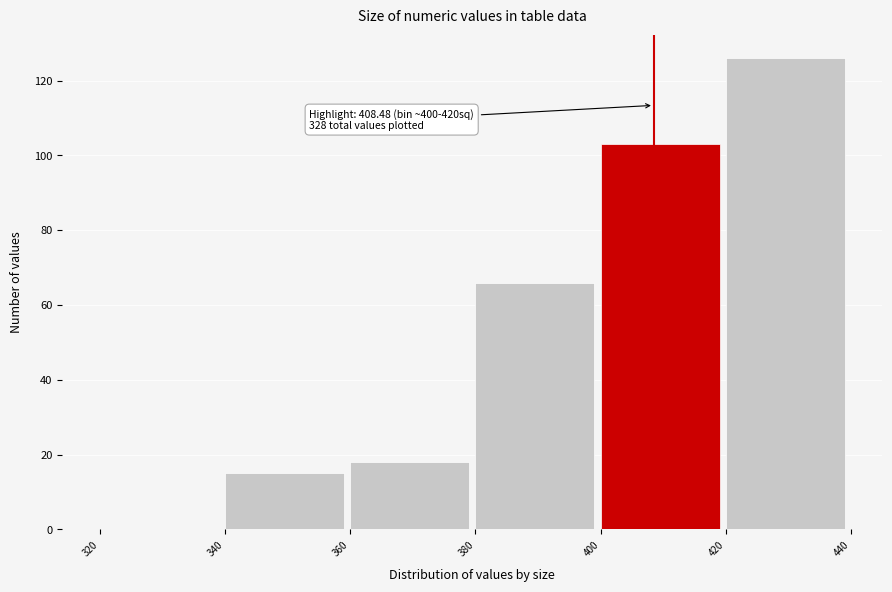

Over which range of the x-axis is the bar tallest?

420 to 440